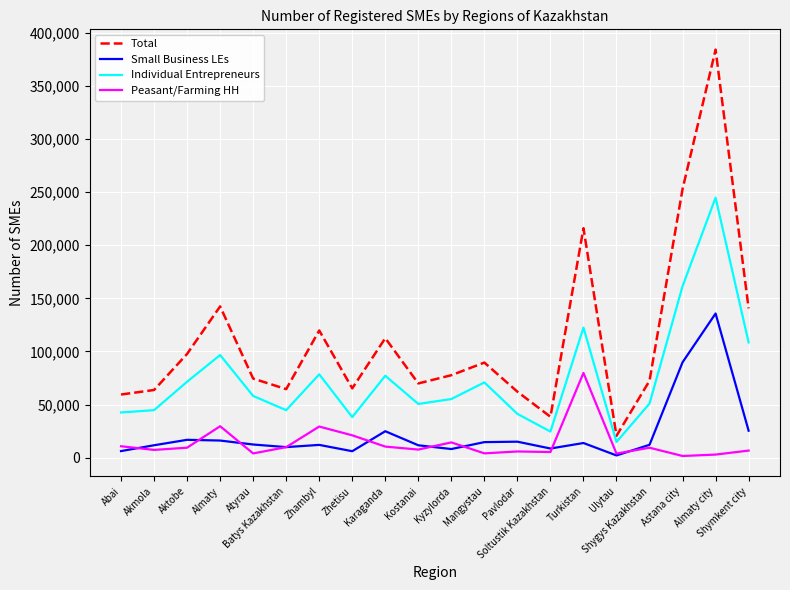

True or false: Total and Peasant/Farming HH intersect in this chart.

False